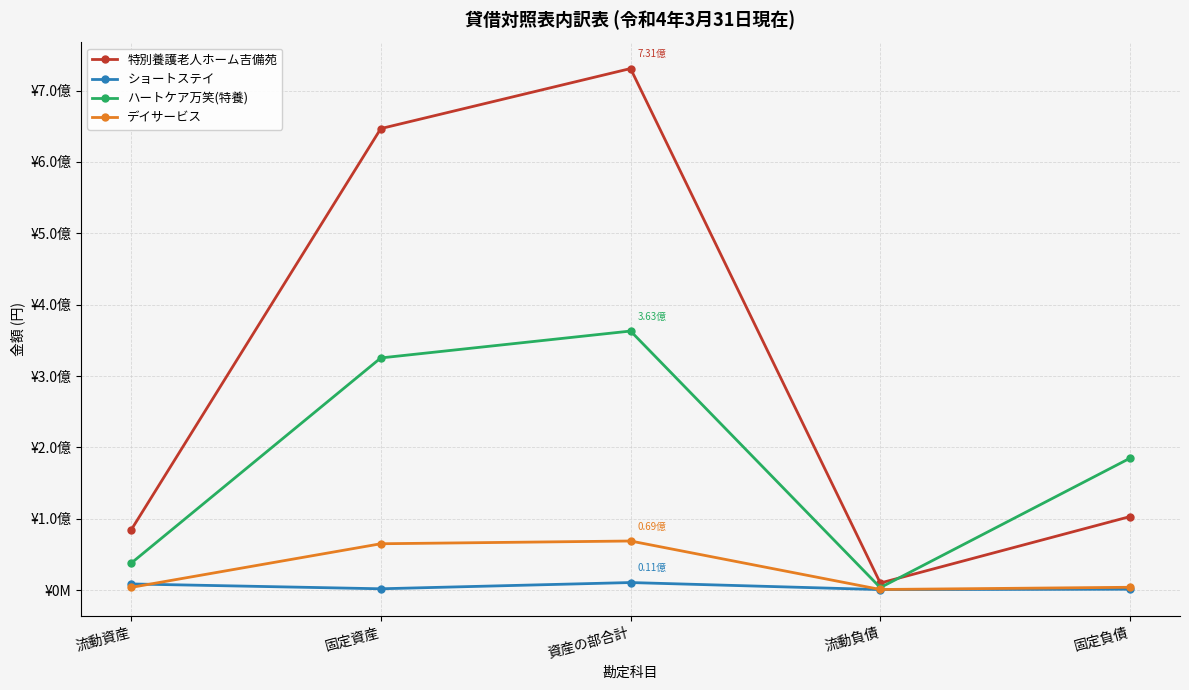

Where is the first local minimum for 特別養護老人ホーム吉備苑?

流動負債